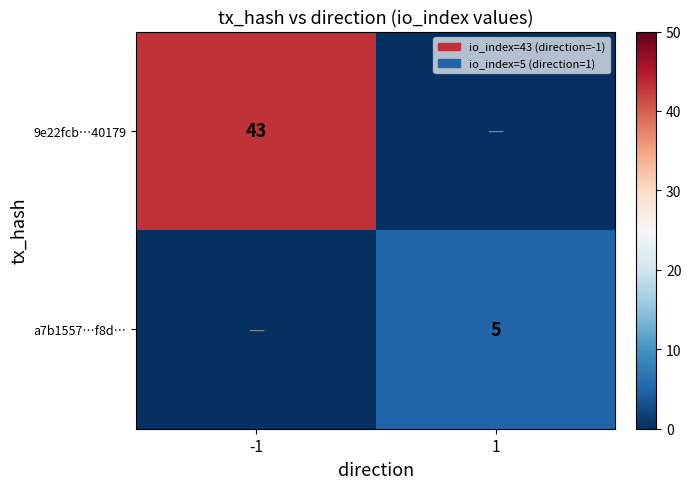

The 9e22fcb…40179 series shows 27 at -1. True or false?

False